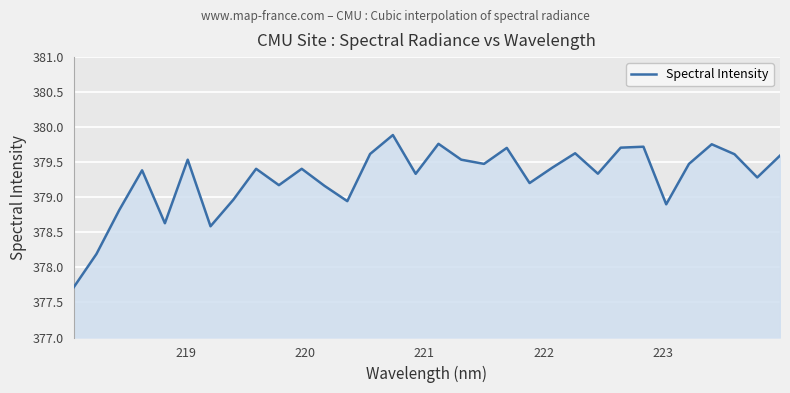

What is the difference between the maximum and minimum values?

2.2